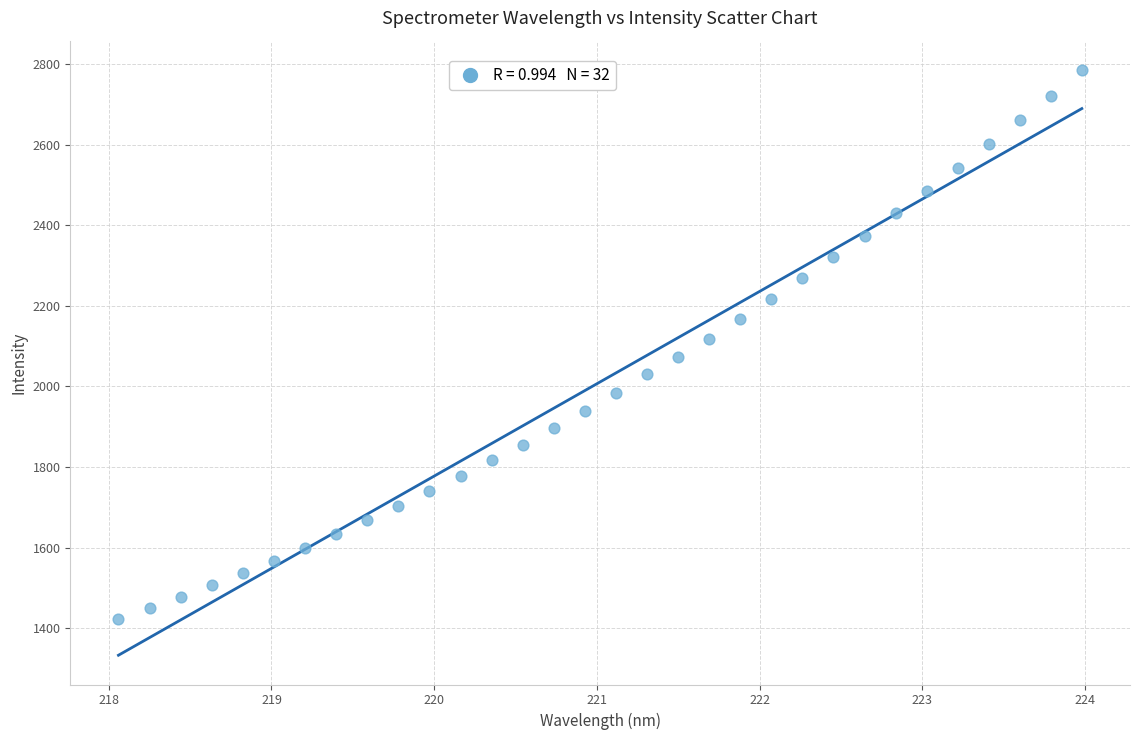

What is the range of Y values (max minus min)?

1362.5